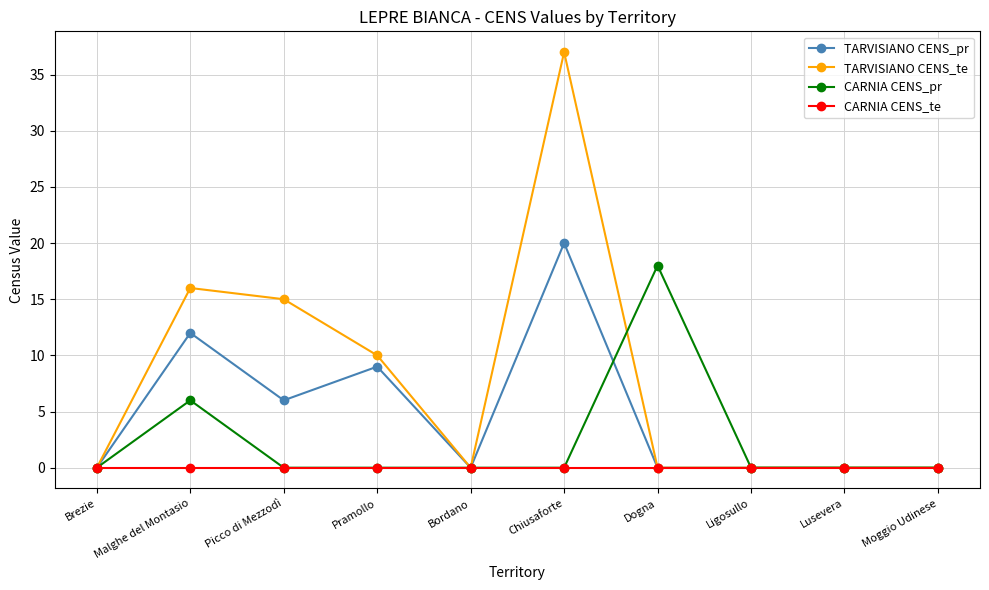

List the series in order of their peak value, highest first.

TARVISIANO CENS_te, TARVISIANO CENS_pr, CARNIA CENS_pr, CARNIA CENS_te